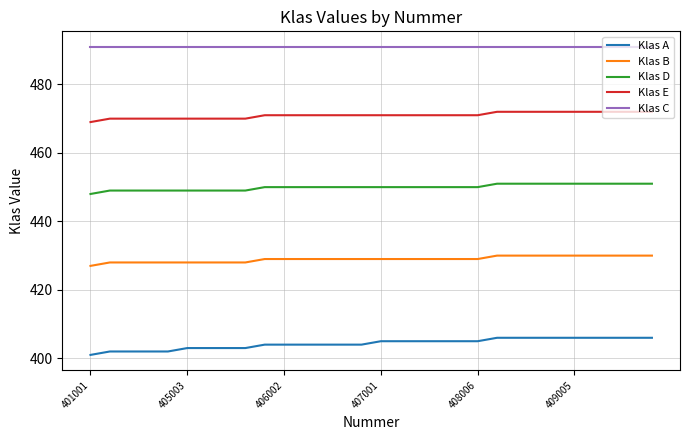

Rank the series by their maximum value, from lowest to highest.

Klas A, Klas B, Klas D, Klas E, Klas C